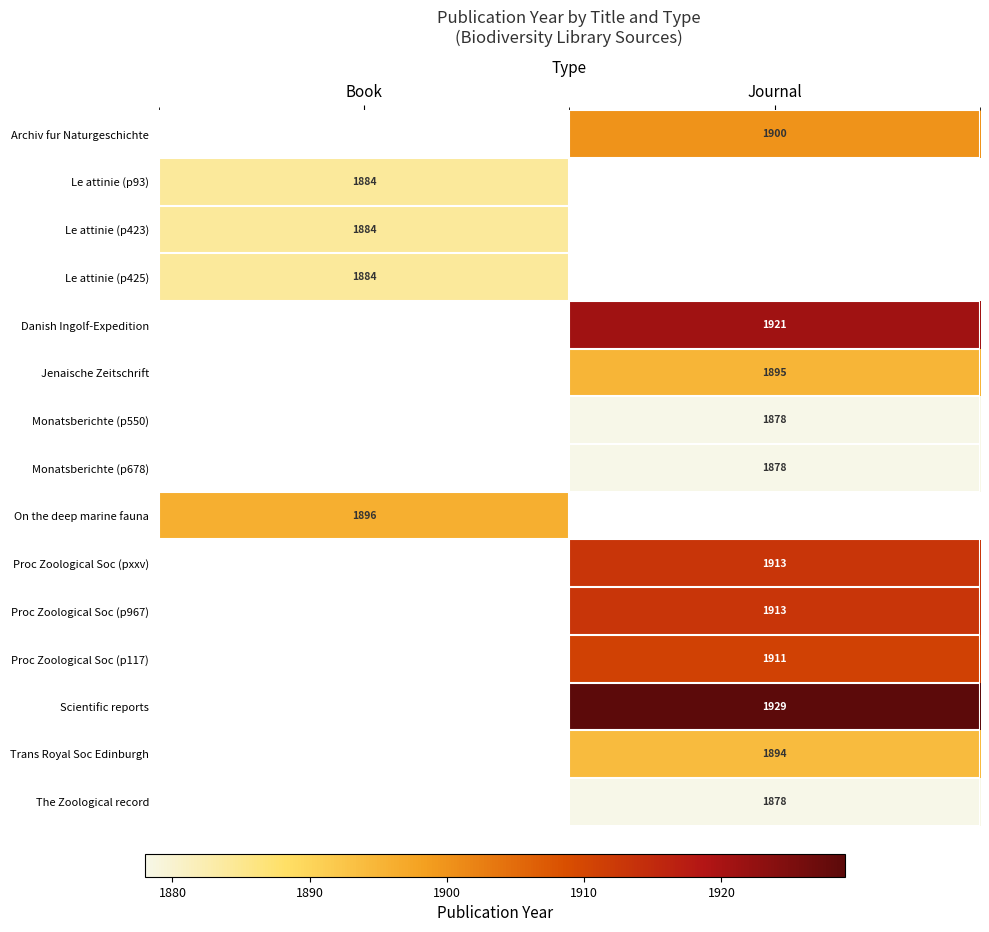

True or false: Proc Zoological Soc (pxxv) has a value of 1913 at Journal.

True